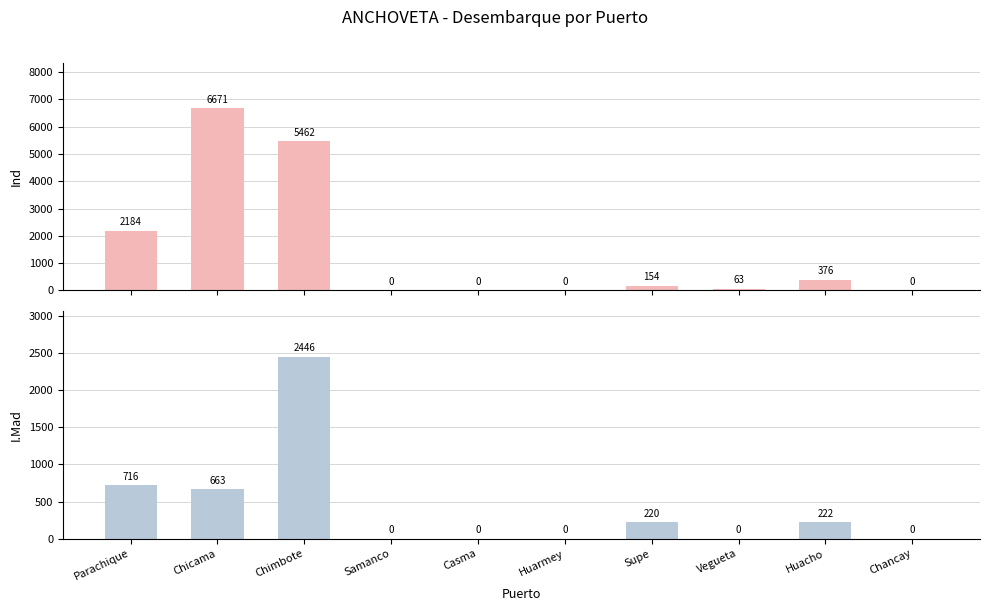

What position from the right is Samanco?

7